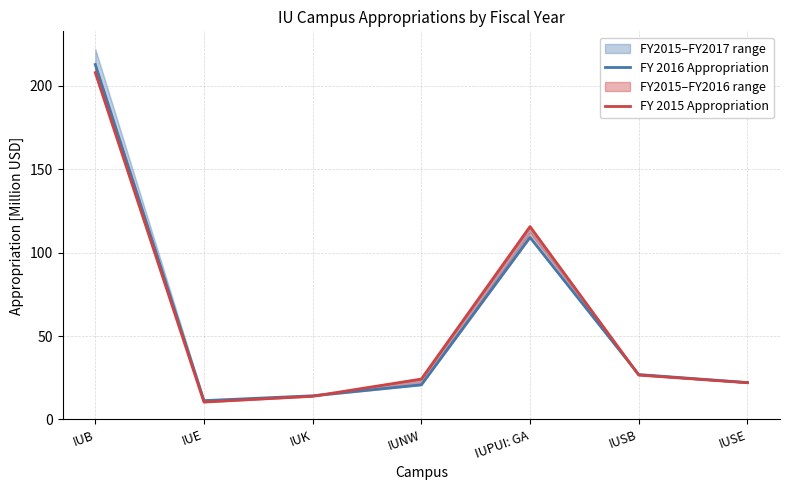

What is the sum of all FY 2015 Appropriation values?

420.8